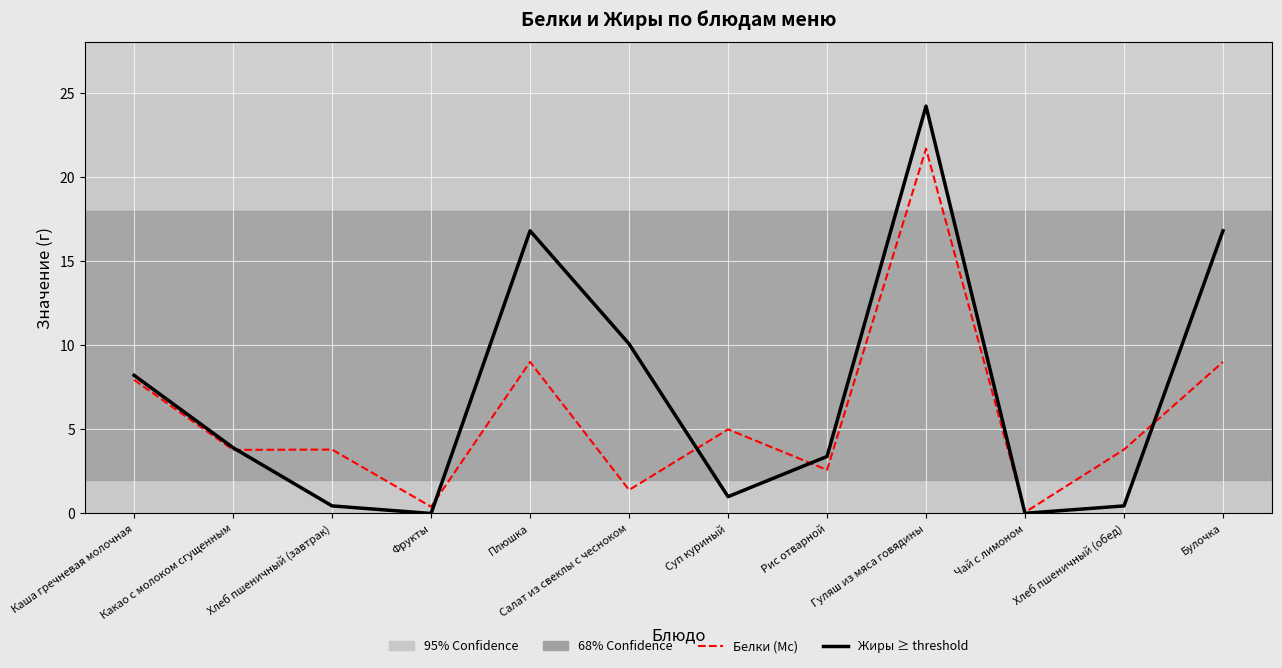

Which series changed the most between Хлеб пшеничный (завтрак) and Суп куриный?

Белки (Mc)